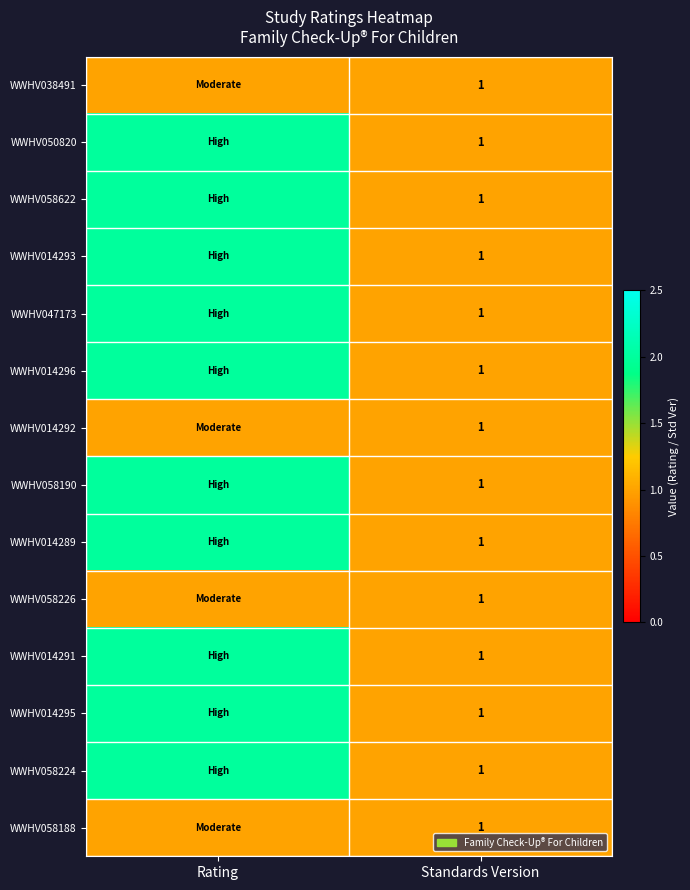

Is it true that WWHV058188 equals 2 at Standards Version?

False